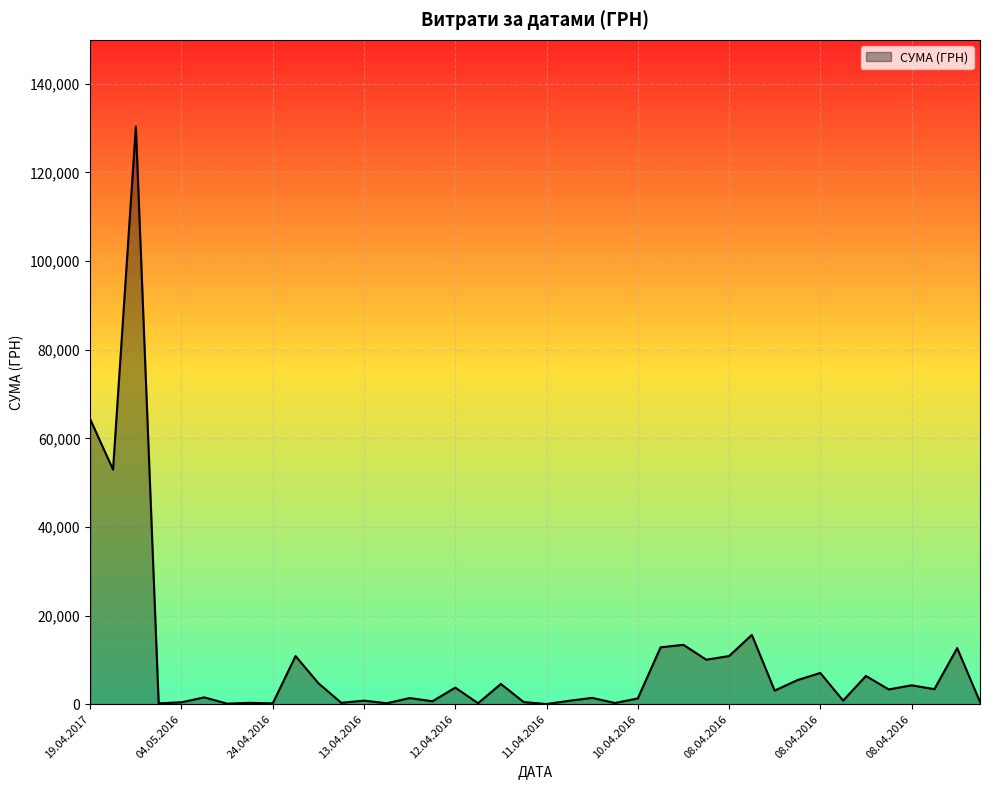

What is the greatest value displayed?

130379.7